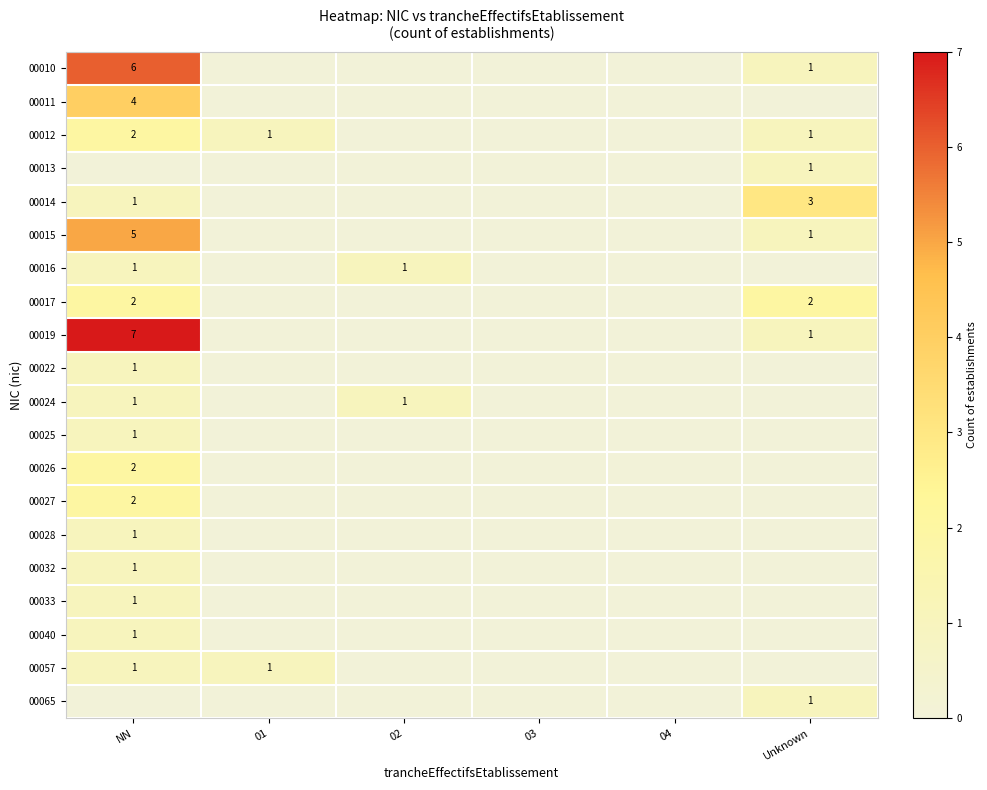

The 00019 series shows 2 at NN. True or false?

False